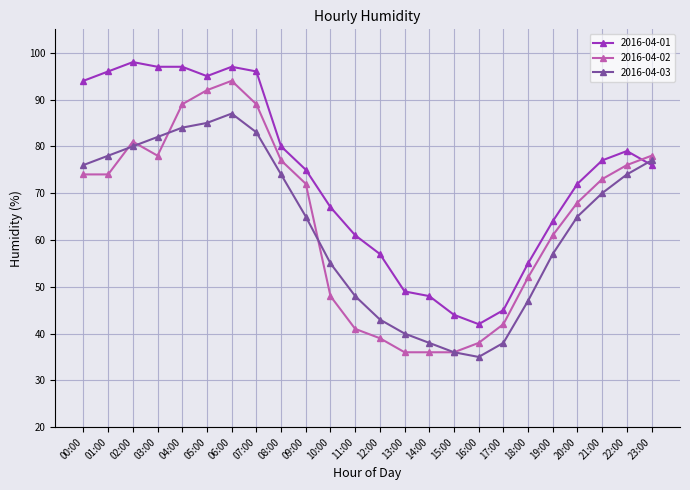

What is the value of the 2016-04-03 point at the 8th from the left?

83